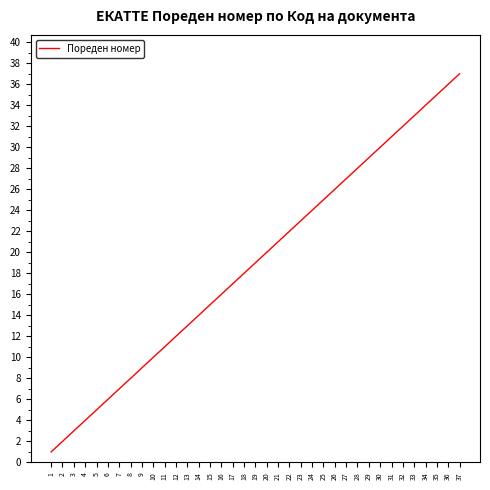

The chart shows a value of 29 at 29. True or false?

True